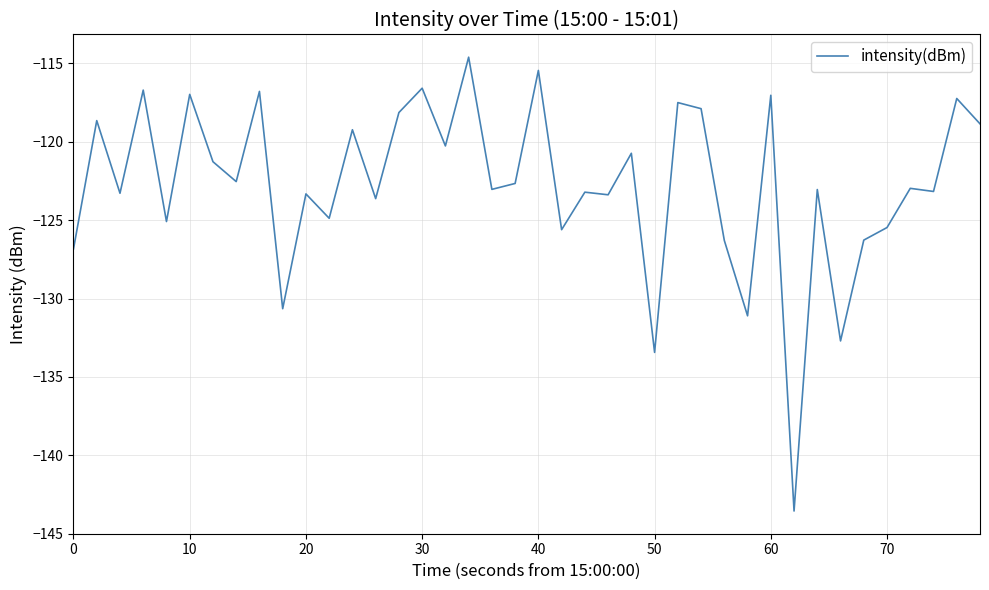

What is the sum of all values?

-4910.0